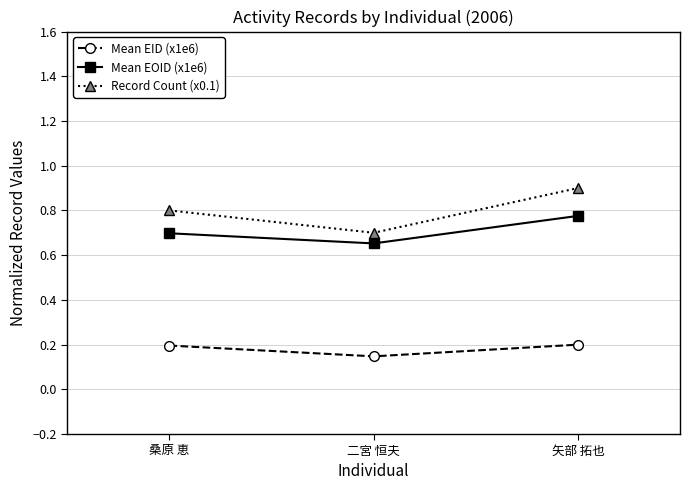

The Mean EID (x1e6) series shows 0.3 at 桑原 恵. True or false?

False